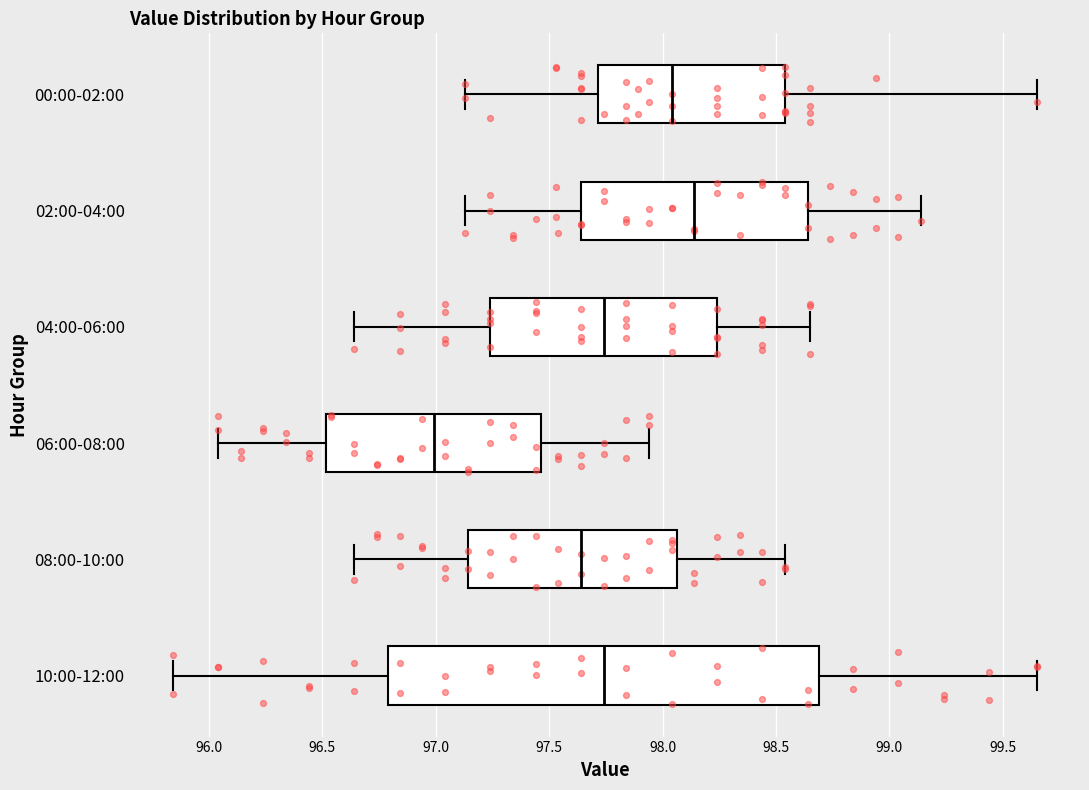

Which box has the furthest to the right median line?

02:00-04:00